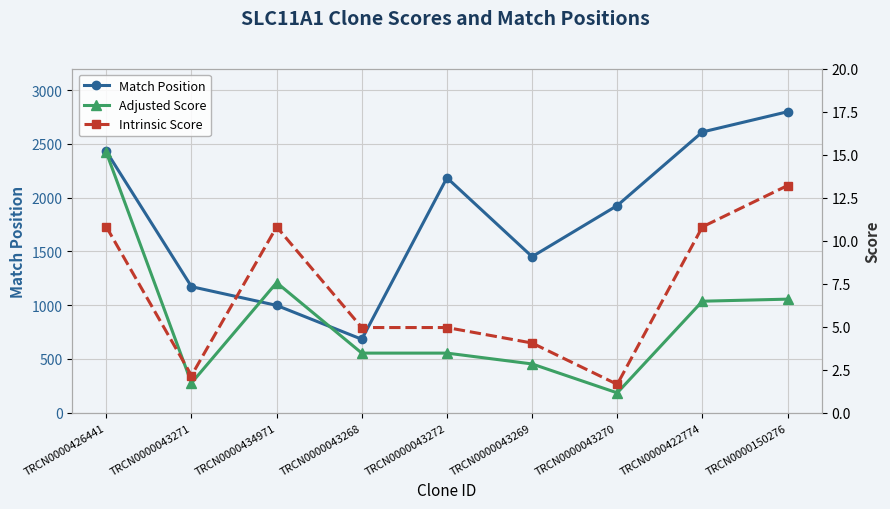

Where does the Adjusted Score series first go above 3?

TRCN0000426441